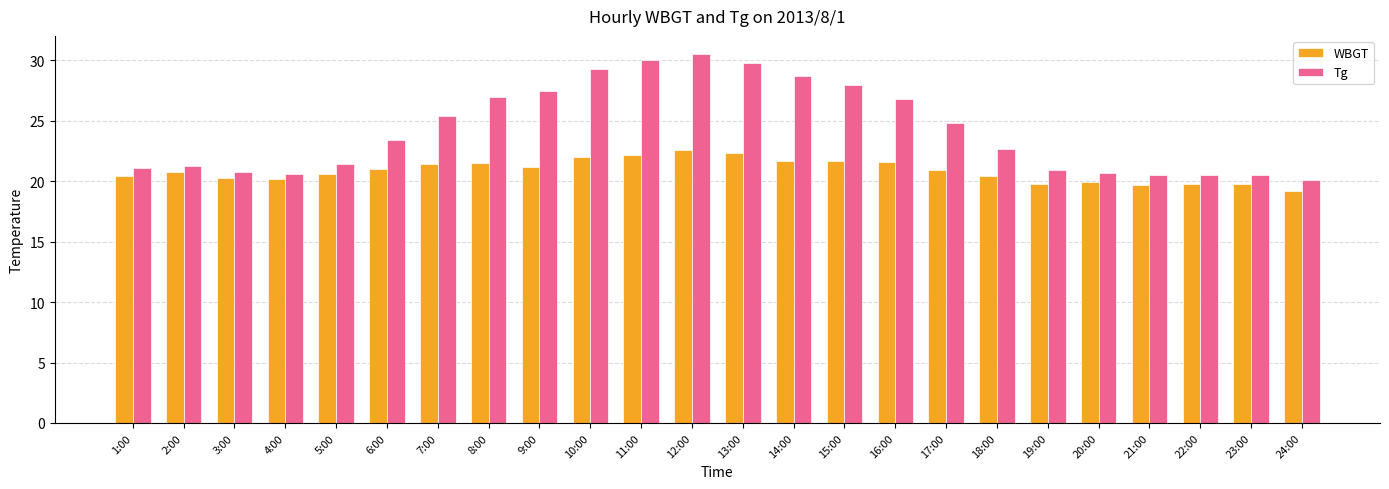

What is the highest value of the Tg series?

30.5